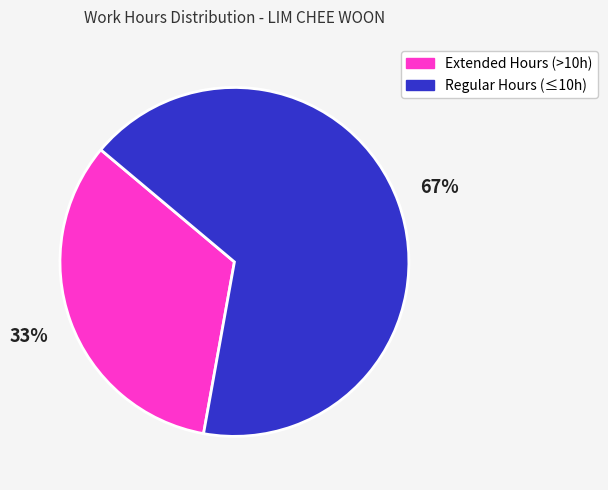

Is there any slice that represents more than half of the pie?

Yes